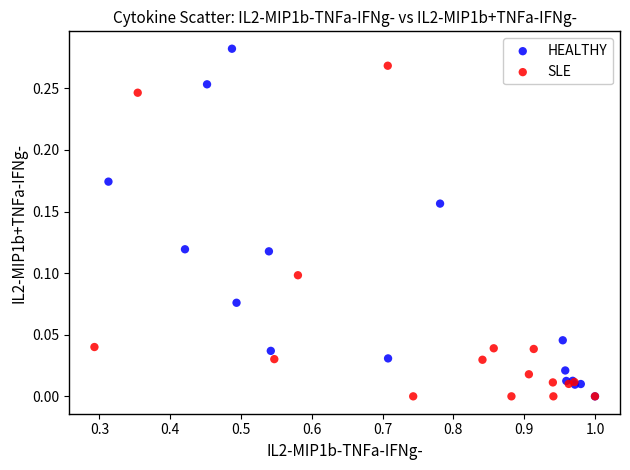

Which series has the widest spread of Y values?

HEALTHY